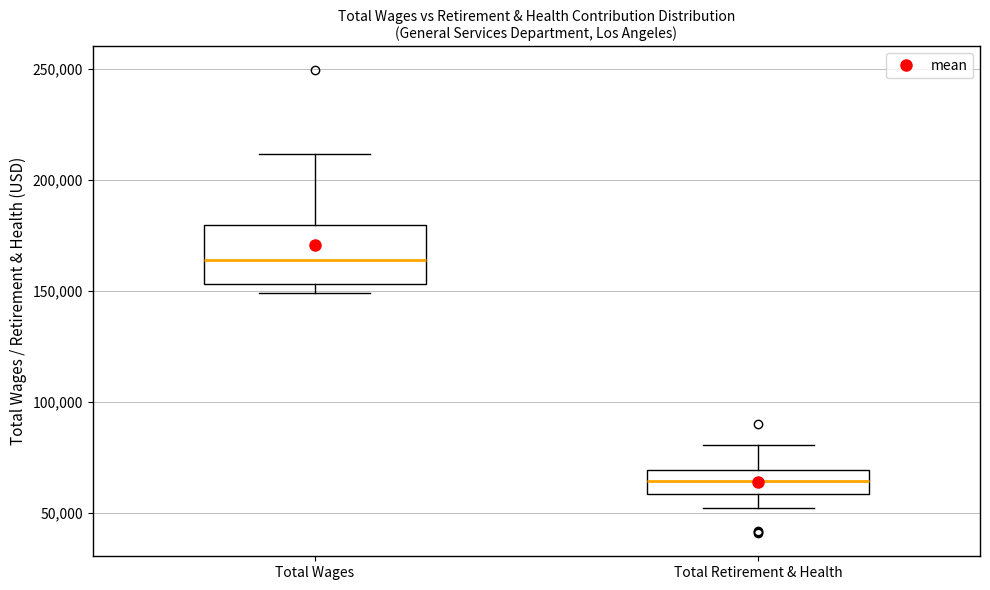

Reading left to right, read every box against the y-axis: the position of its median line, the range the box covers, and the ends of its whiskers. The values are not printed on the chart, so give them approximately, as read against the axis.

Total Wages: median 165000, box 155000 to 180000, whiskers 150000 to 210000
Total Retirement & Health: median 65000, box 60000 to 70000, whiskers 50000 to 80000